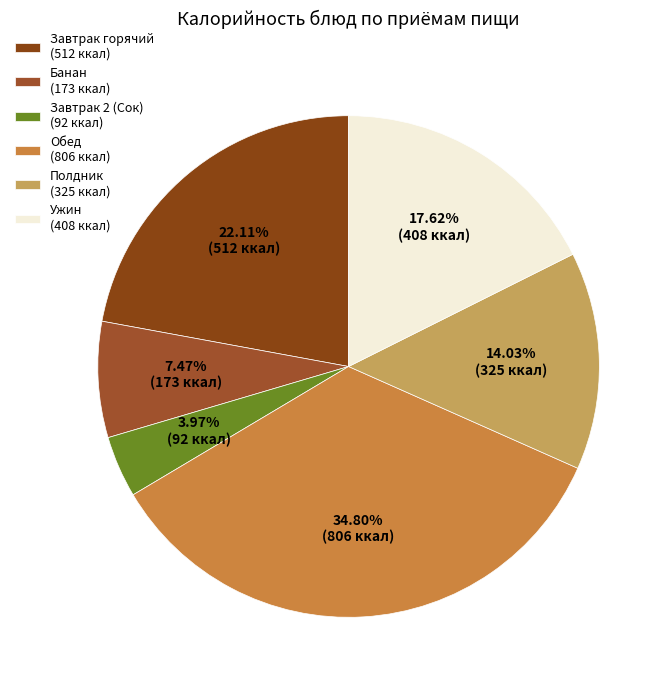

How many slices are in this pie chart?

6